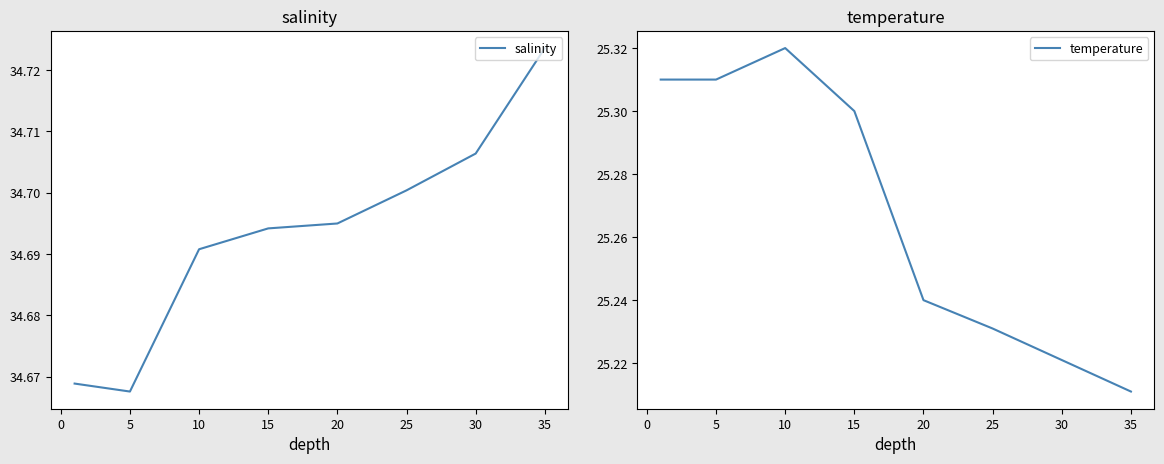

True or false: temperature has more than 0 points higher than both neighbors.

True